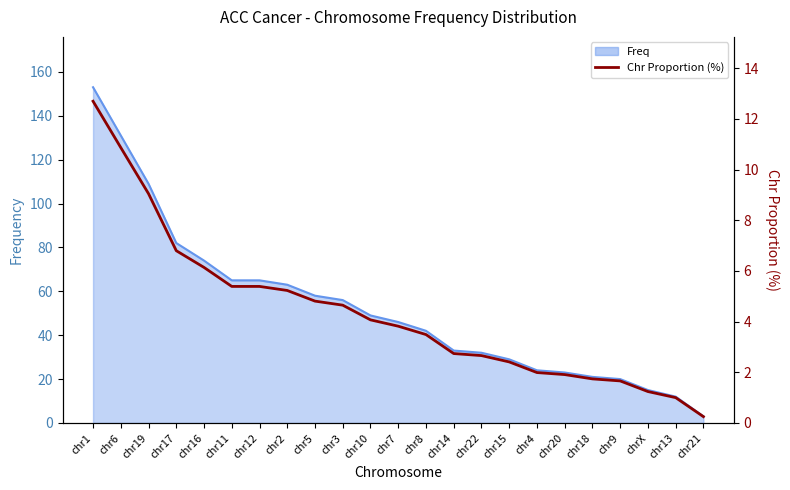

Rank the categories by value from highest to lowest.

chr1, chr6, chr19, chr17, chr16, chr11, chr12, chr2, chr5, chr3, chr10, chr7, chr8, chr14, chr22, chr15, chr4, chr20, chr18, chr9, chrX, chr13, chr21